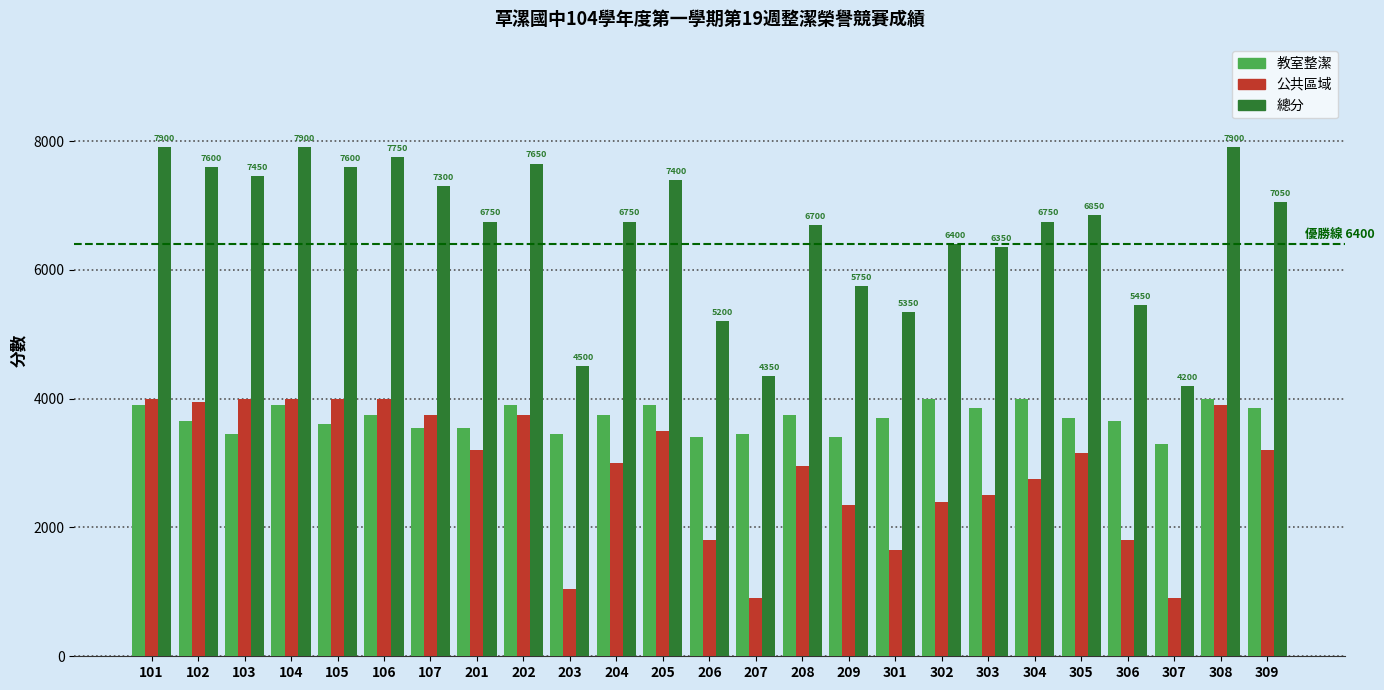

What is the average value of the 公共區域 series?

2898